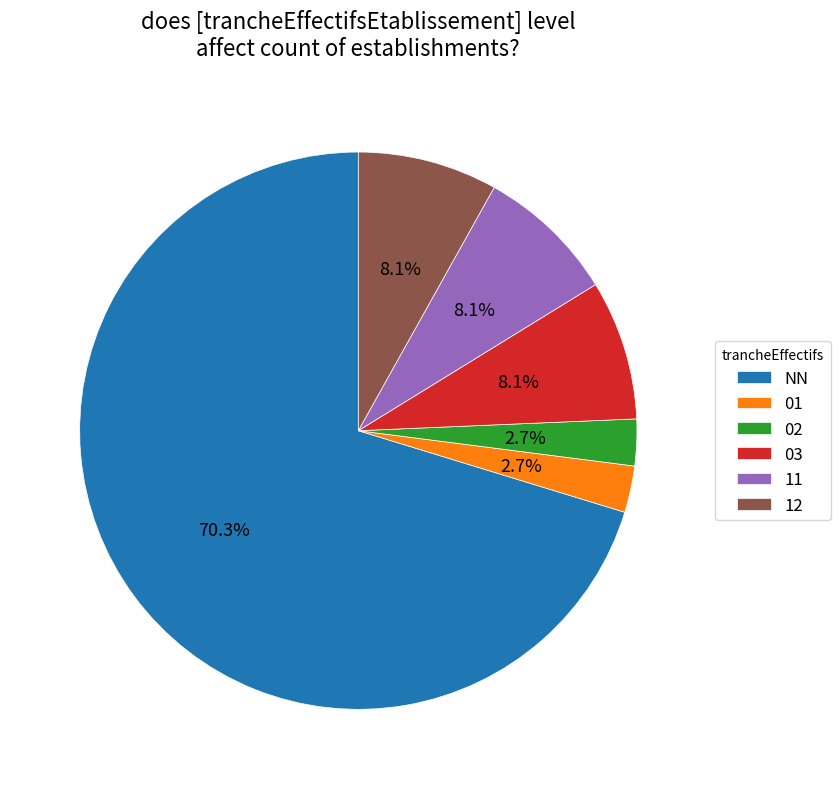

What is the largest slice in the pie chart?

NN